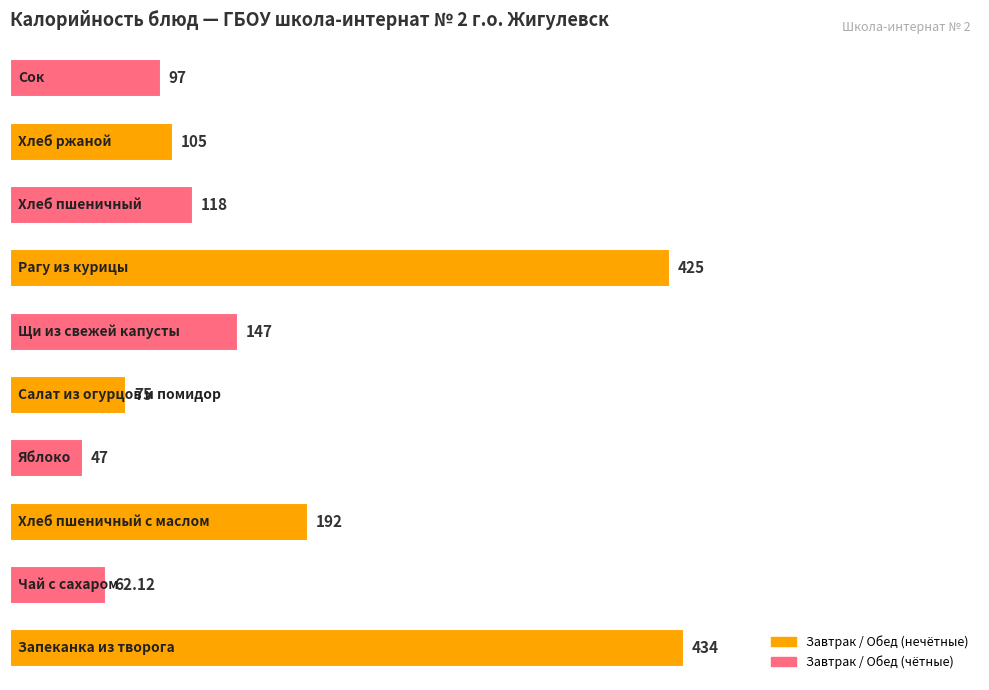

What is the difference between the maximum and minimum values?

387.0